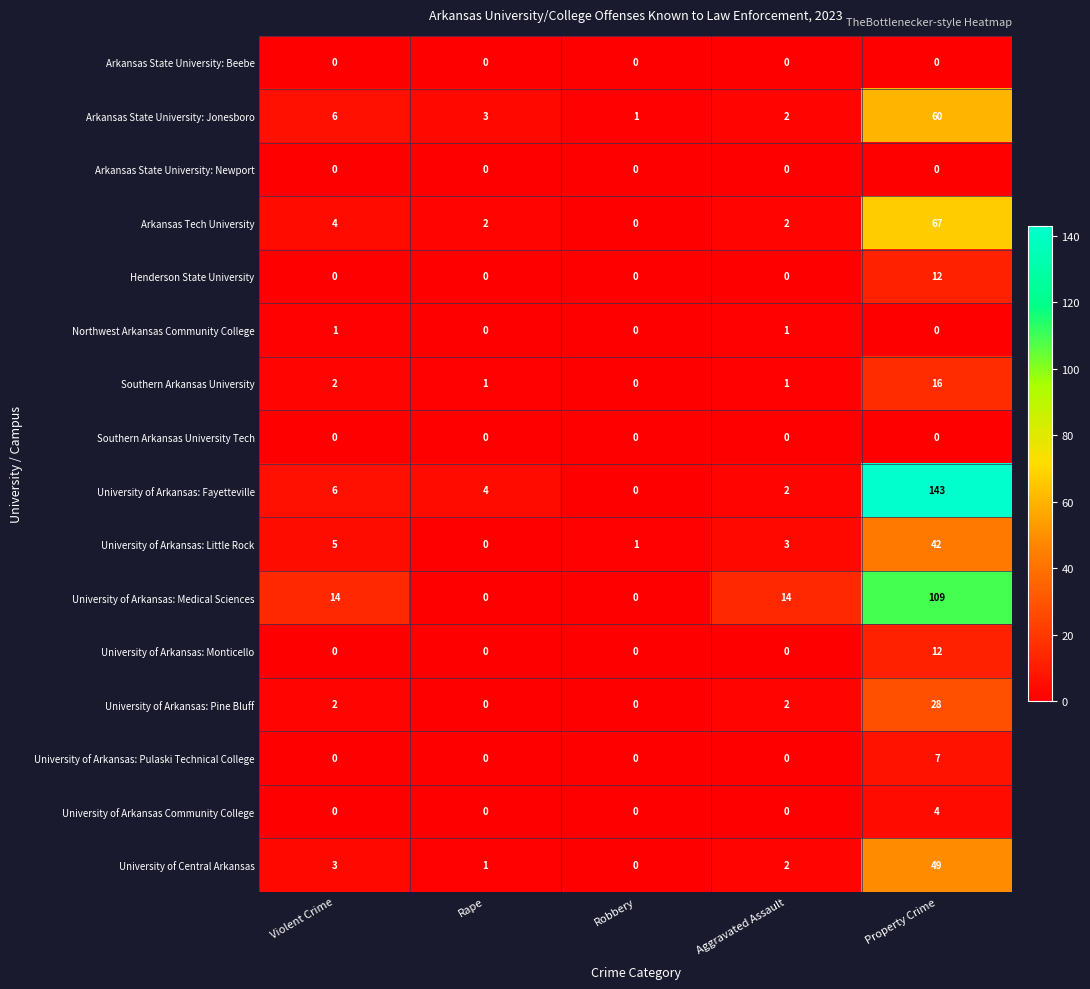

Which series has the largest total across all categories?

University of Arkansas: Fayetteville